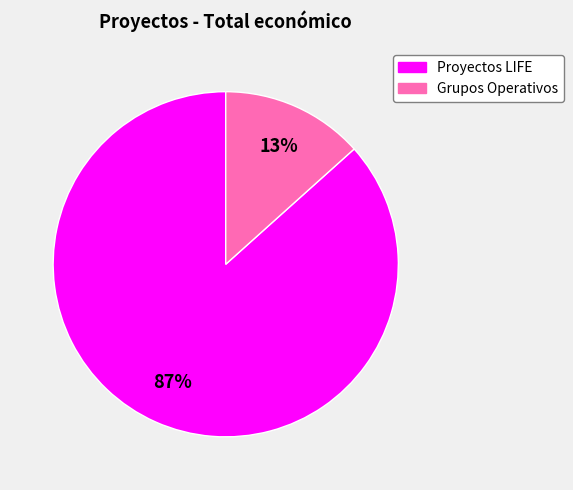

To the nearest percent, what is the average slice percentage?

50%